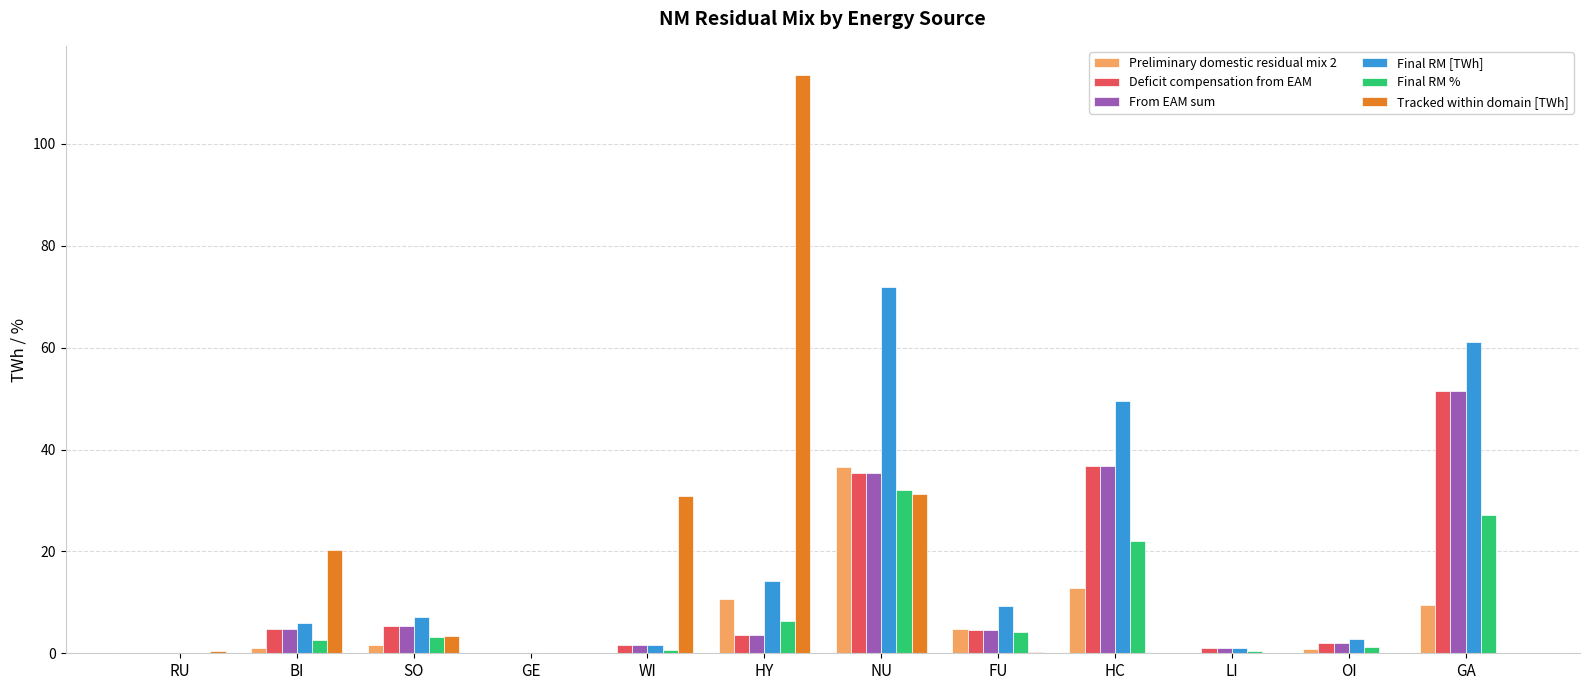

The Preliminary domestic residual mix 2 series shows 1.1 at BI. True or false?

True